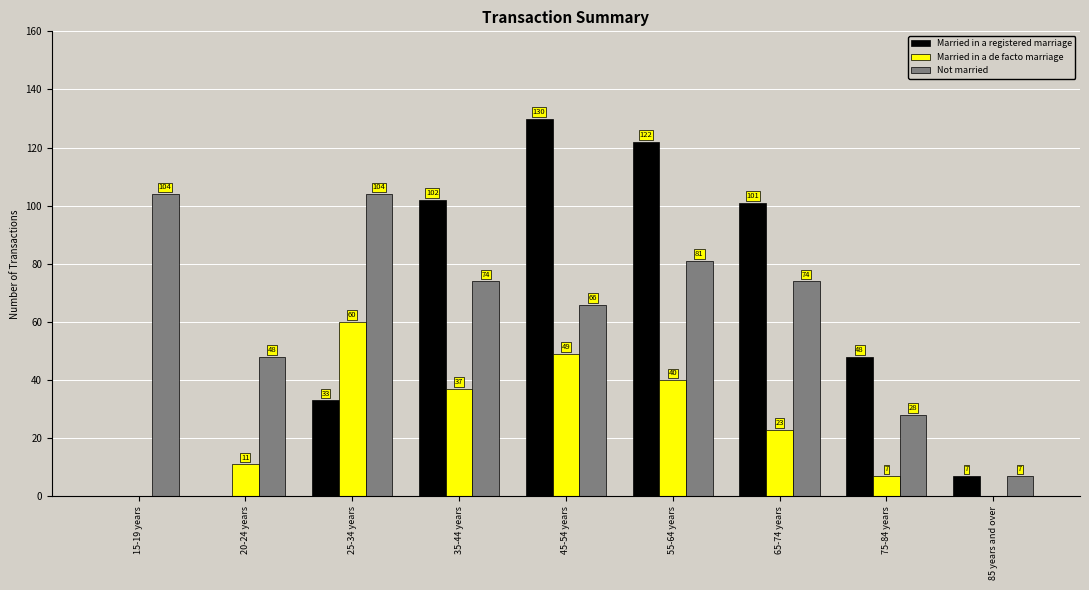

How many groups of bars are there?

9